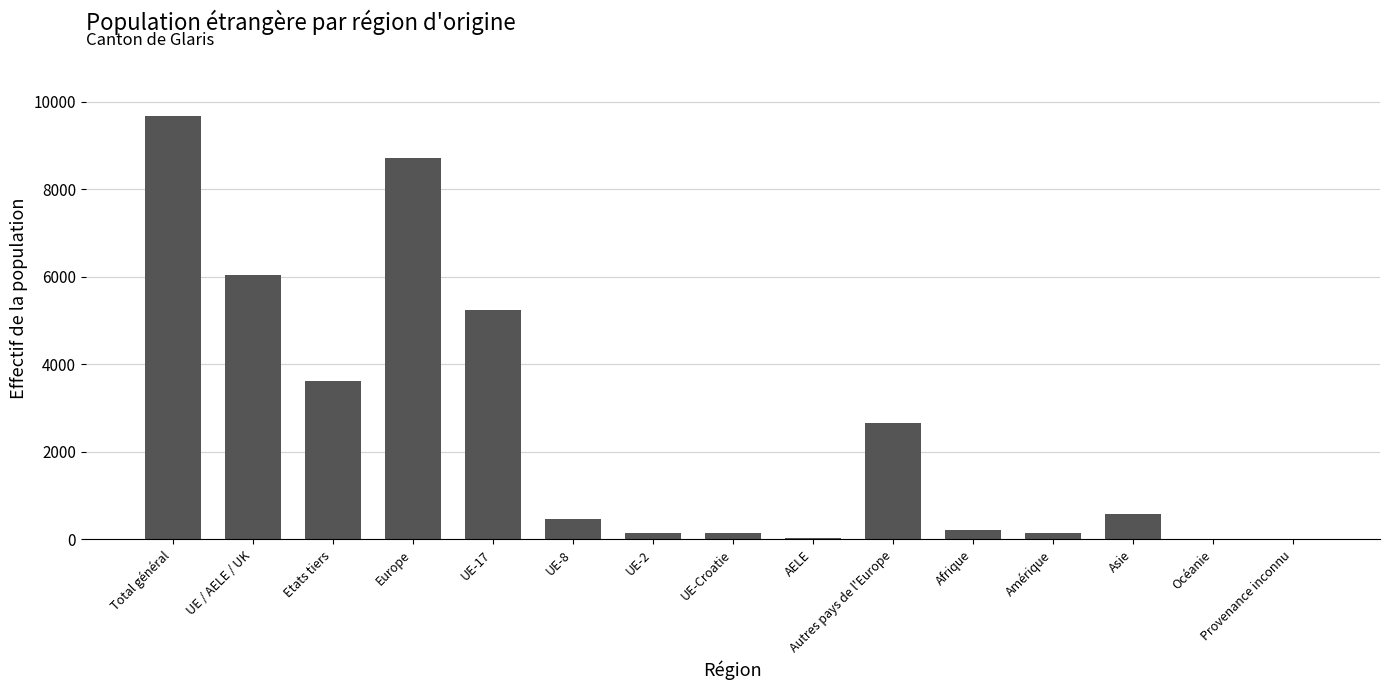

Which has a higher value, UE-2 or Total général?

Total général